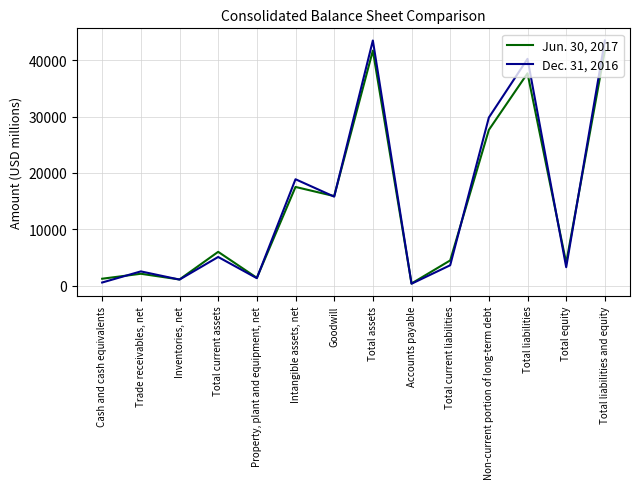

What is the difference between the highest and lowest values at Cash and cash equivalents?

672